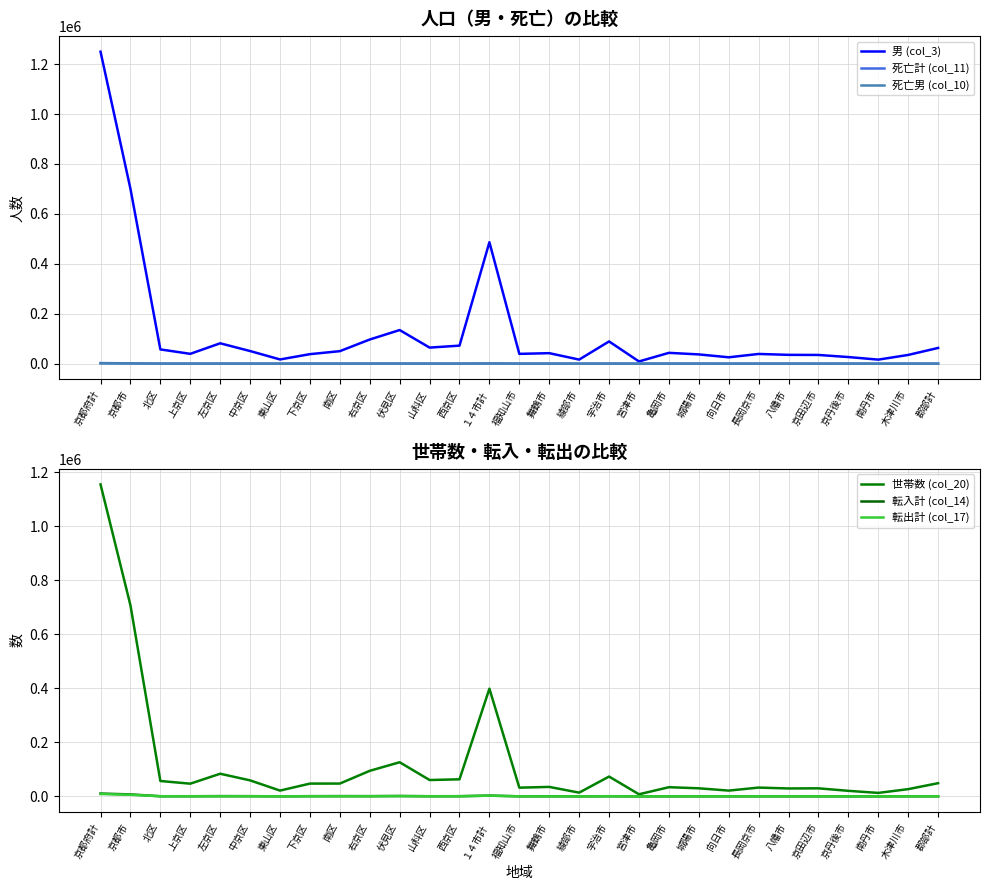

Reading left to right, what are all the values shown in this chart?

男 (col_3): 京都府計=1249759	京都市=700448	北区=56999	上京区=39251	左京区=81506	中京区=50442	東山区=16712	下京区=37968	南区=49968	右京区=96669	伏見区=134580	山科区=64254	西京区=72099	１４市計=486459	福知山市=39123	舞鶴市=41929	綾部市=16189	宇治市=88968	宮津市=8714	亀岡市=43241	城陽市=36952	向日市=25387	長岡京市=38764	八幡市=35183	京田辺市=34743	京丹後市=26341	南丹市=16042	木津川市=34883	郡部計=62852
死亡計 (col_11): 京都府計=2175	京都市=1174	北区=104	上京区=74	左京区=124	中京区=84	東山区=48	下京区=62	南区=77	右京区=169	伏見区=219	山科区=112	西京区=101	１４市計=871	福知山市=90	舞鶴市=86	綾部市=51	宇治市=126	宮津市=37	亀岡市=76	城陽市=65	向日市=39	長岡京市=57	八幡市=64	京田辺市=31	京丹後市=58	南丹市=38	木津川市=53	郡部計=130
死亡男 (col_10): 京都府計=1092	京都市=592	北区=56	上京区=41	左京区=54	中京区=36	東山区=23	下京区=30	南区=40	右京区=91	伏見区=113	山科区=55	西京区=53	１４市計=435	福知山市=46	舞鶴市=41	綾部市=26	宇治市=66	宮津市=18	亀岡市=39	城陽市=30	向日市=19	長岡京市=28	八幡市=36	京田辺市=19	京丹後市=25	南丹市=19	木津川市=23	郡部計=65
世帯数 (col_20): 京都府計=1154519	京都市=707178	北区=56861	上京区=46939	左京区=83727	中京区=59173	東山区=21378	下京区=47281	南区=47364	右京区=94558	伏見区=126284	山科区=60495	西京区=63118	１４市計=398526	福知山市=32177	舞鶴市=35006	綾部市=13783	宇治市=73312	宮津市=7714	亀岡市=33892	城陽市=29855	向日市=21344	長岡京市=32489	八幡市=29258	京田辺市=29713	京丹後市=20470	南丹市=12781	木津川市=26732	郡部計=48815
転入計 (col_14): 京都府計=10339	京都市=7255	北区=465	上京区=493	左京区=861	中京区=687	東山区=221	下京区=626	南区=923	右京区=688	伏見区=1296	山科区=454	西京区=541	１４市計=2765	福知山市=165	舞鶴市=427	綾部市=72	宇治市=479	宮津市=46	亀岡市=183	城陽市=168	向日市=173	長岡京市=231	八幡市=192	京田辺市=197	京丹後市=72	南丹市=60	木津川市=300	郡部計=319
転出計 (col_17): 京都府計=8864	京都市=5894	北区=414	上京区=387	左京区=531	中京区=539	東山区=229	下京区=583	南区=429	右京区=682	伏見区=1061	山科区=469	西京区=570	１４市計=2598	福知山市=183	舞鶴市=191	綾部市=49	宇治市=501	宮津市=49	亀岡市=224	城陽市=194	向日市=196	長岡京市=277	八幡市=225	京田辺市=160	京丹後市=92	南丹市=70	木津川市=187	郡部計=372